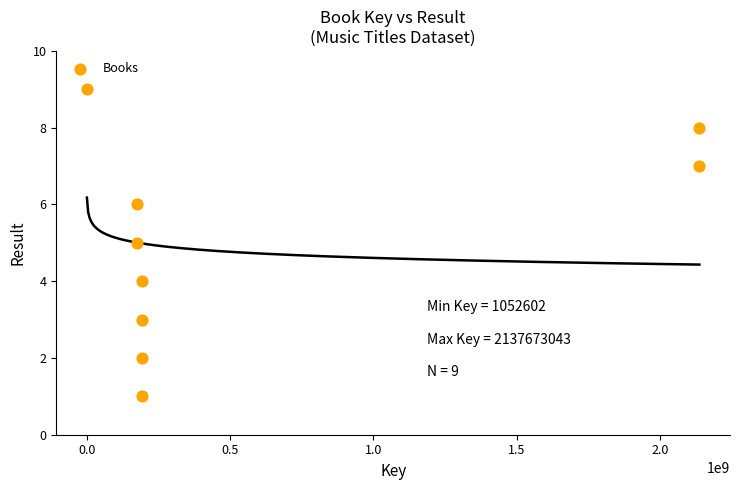

What is the average X value?

599265370